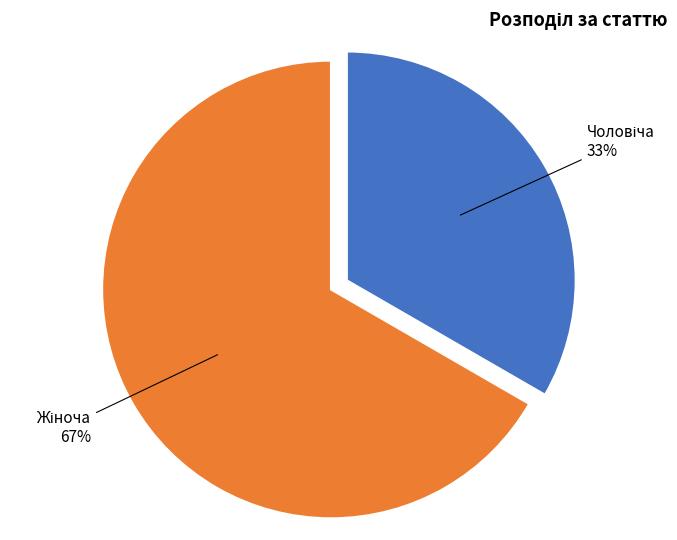

To the nearest percent, what is the average slice percentage?

50%